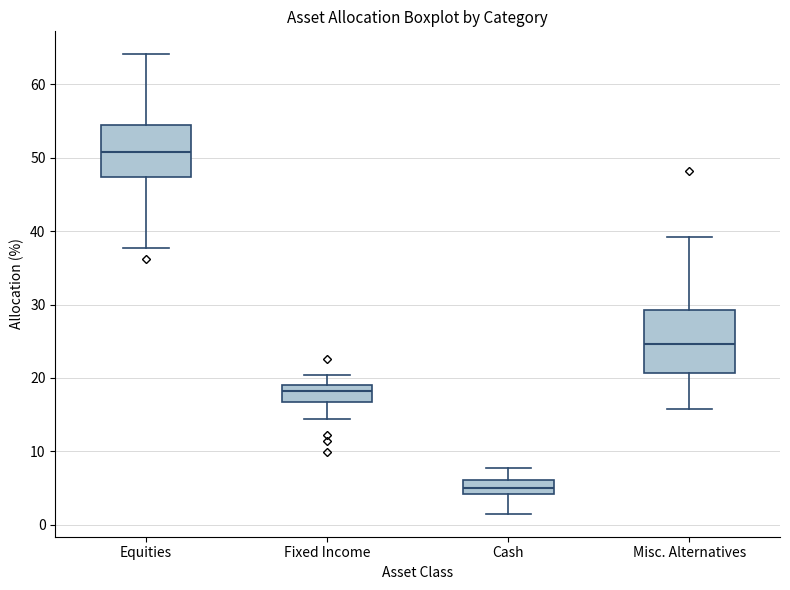

Where does the lower whisker of the box for Misc. Alternatives end on the y-axis? The values are not printed on the chart, so give them approximately, as read against the axis.

16